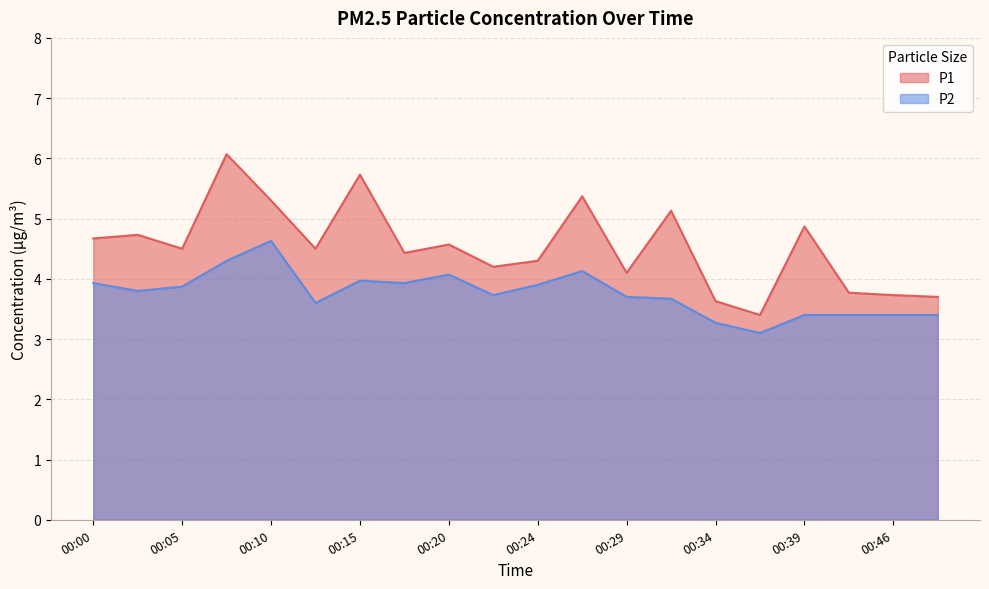

What is the label of the 17th point from the left?

00:39